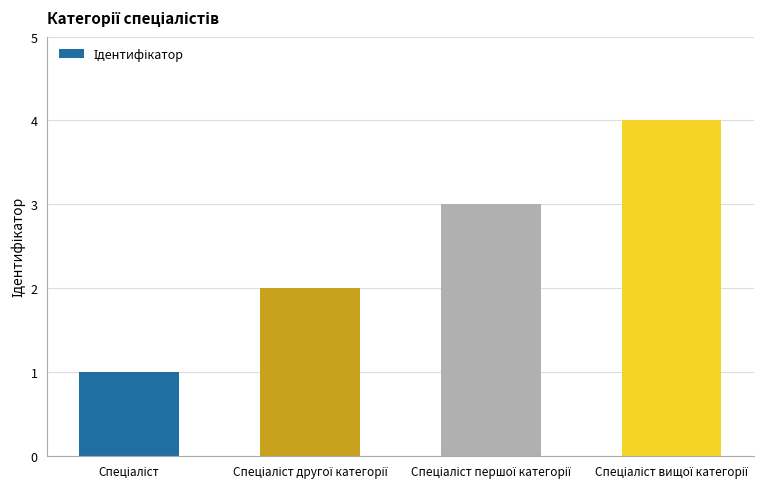

Reading left to right, list all the values displayed in this chart.

1	2	3	4